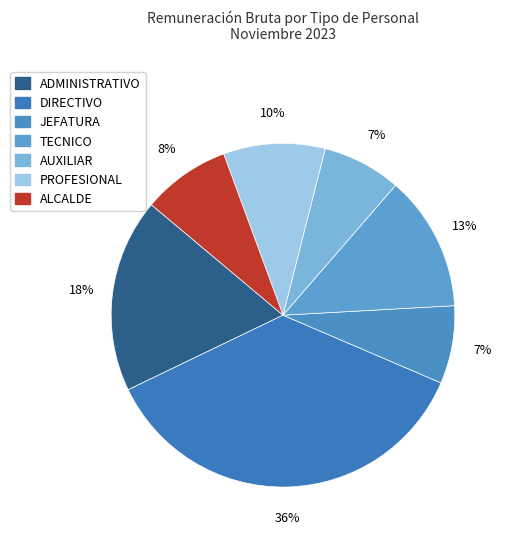

How many slices are in this pie chart?

7